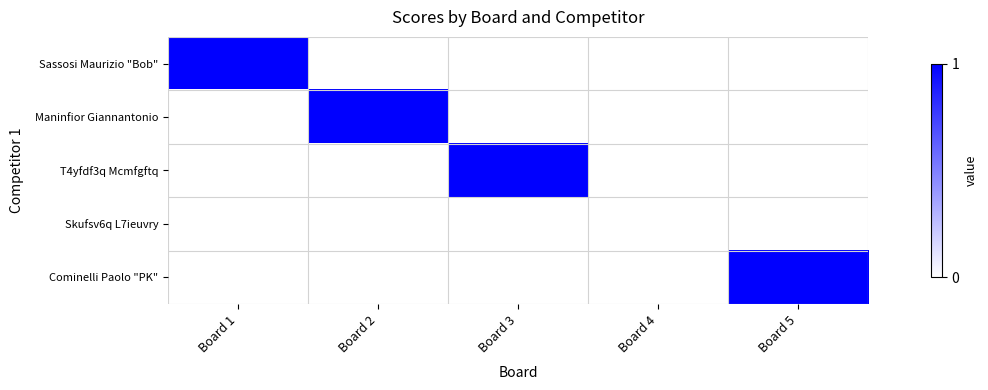

Between Board 5 and Board 1, which is larger?

Board 1